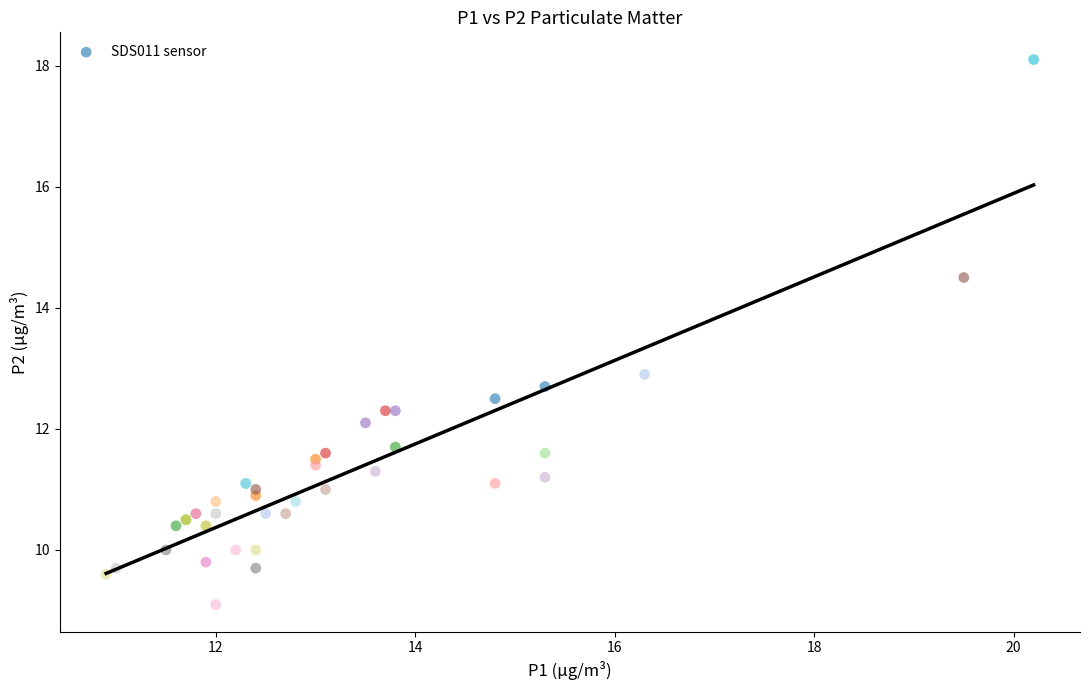

What Y value in the scatter plot is closest to 13?

12.9